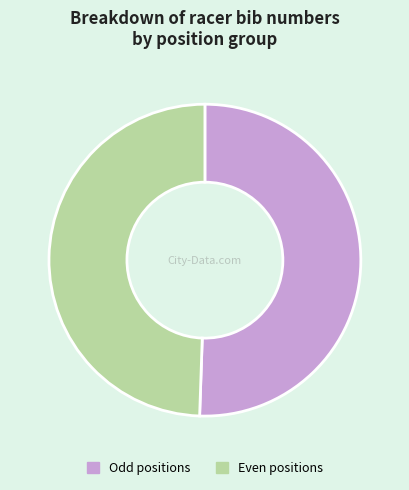

Does any single category account for the majority?

Yes